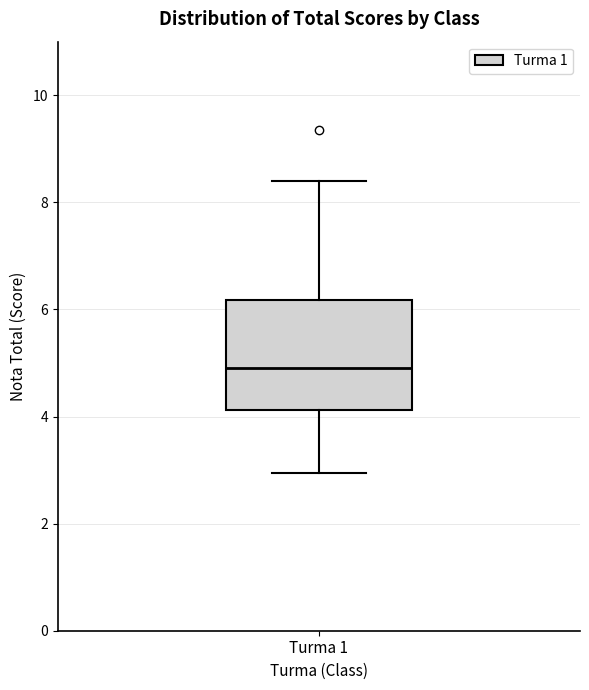

Where is the upper edge of the box for Turma 1 on the y-axis? The values are not printed on the chart, so give them approximately, as read against the axis.

6.2